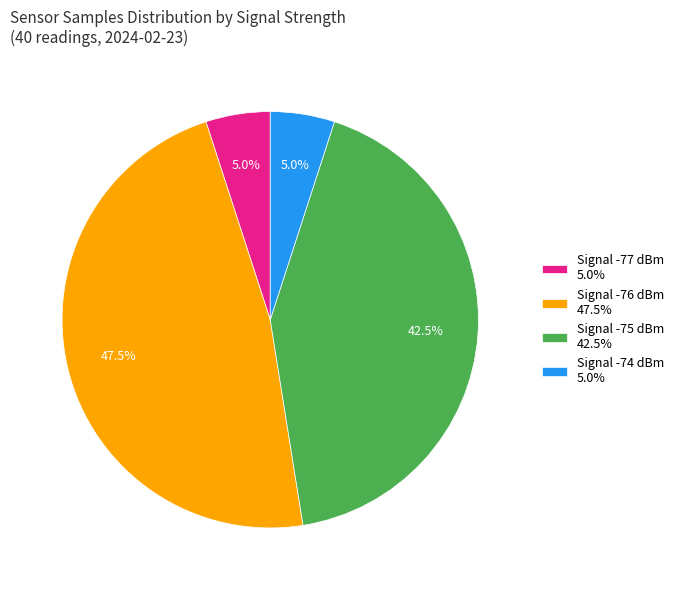

Which slice is the largest?

Signal -76 dBm 47.5%